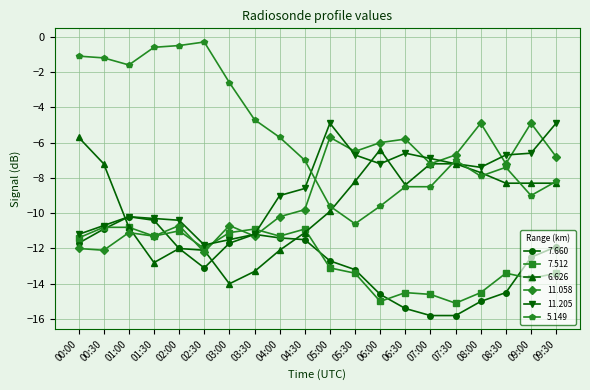

True or false: 7.512 and 5.149 intersect in this chart.

False